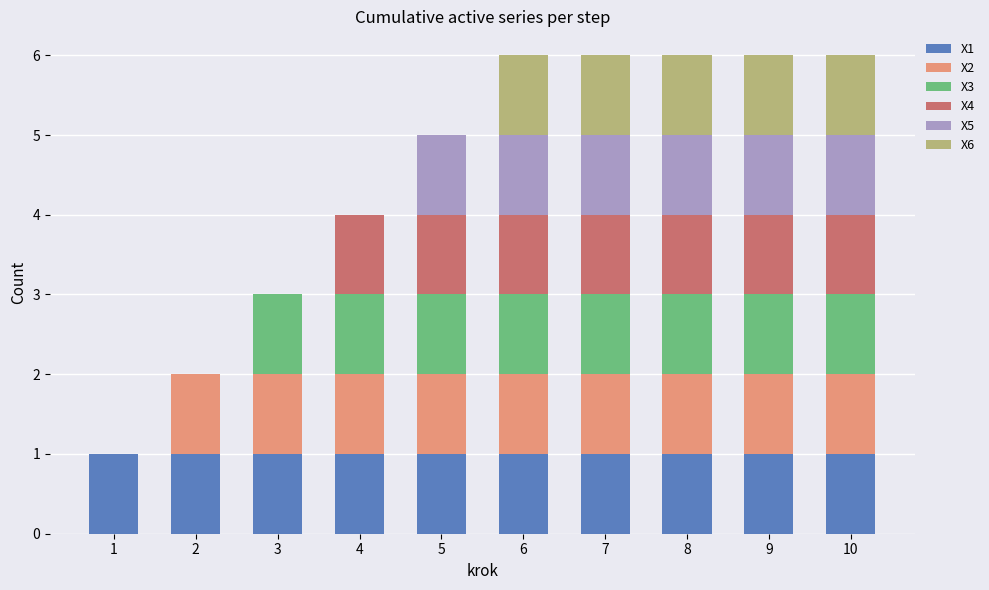

What is the total value across all series at 8?

6